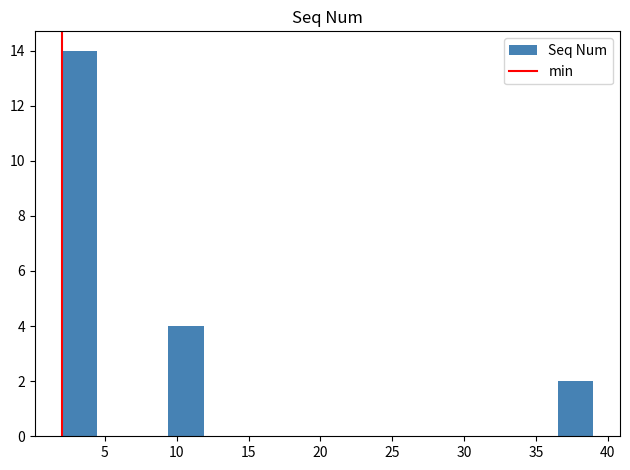

Reading left to right, list every bar in this chart as the range it spans on the x-axis followed by its height. Neither the bar edges nor the heights are printed on the chart, so give them approximately, as read against the axes.

2.0 to 4.5: 14
4.5 to 7.0: 0
7.0 to 9.5: 0
9.5 to 12.0: 4
12.0 to 14.5: 0
14.5 to 17.0: 0
17.0 to 19.5: 0
19.5 to 21.5: 0
21.5 to 24.0: 0
24.0 to 26.5: 0
26.5 to 29.0: 0
29.0 to 31.5: 0
31.5 to 34.0: 0
34.0 to 36.5: 0
36.5 to 39.0: 2